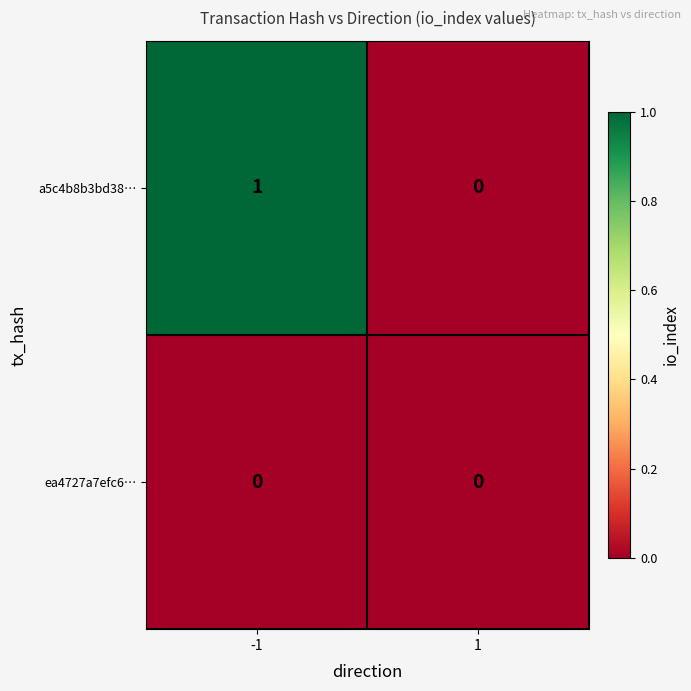

Reading right to left, extract all data points from this chart.

a5c4b8b3bd38…: 0	1
ea4727a7efc6…: 0	0